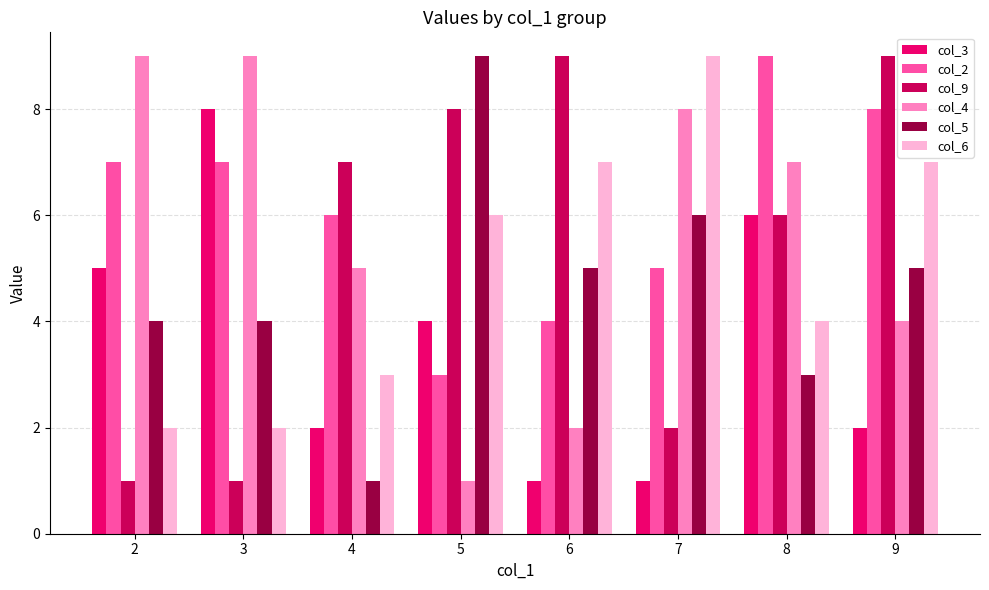

Is the value of col_3 at 6 greater than the value of col_2 at 5?

No